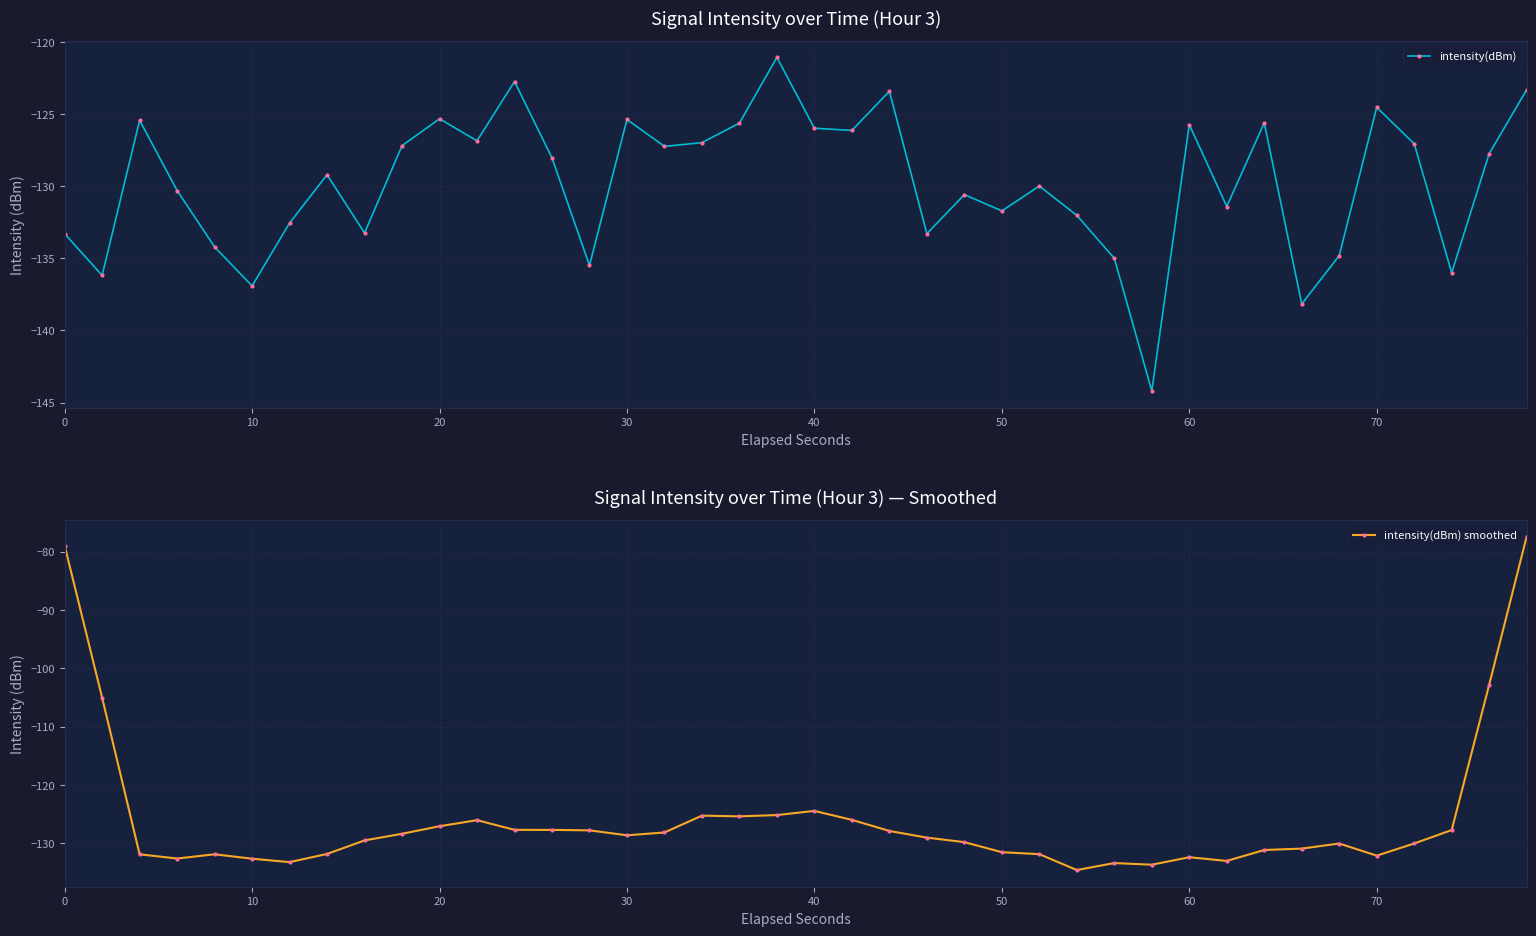

Is it true that intensity(dBm) equals -124.5 at 70?

True